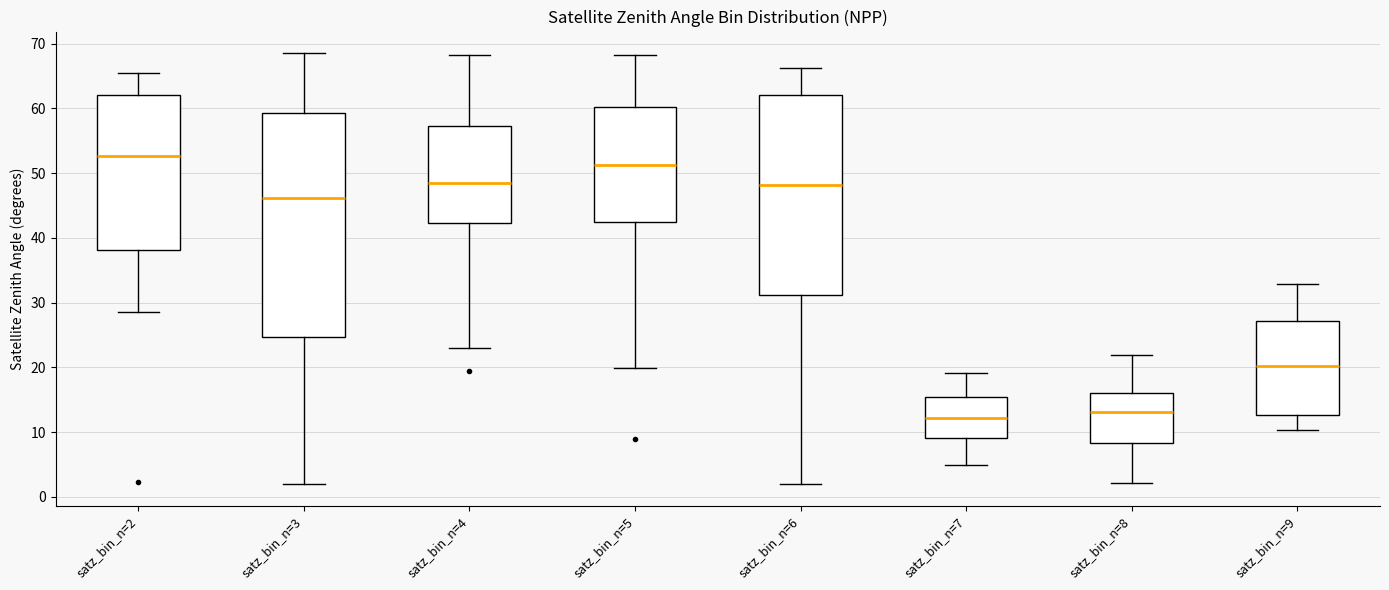

Which box is the tallest, from its lower edge to its upper edge?

satz_bin_n=3